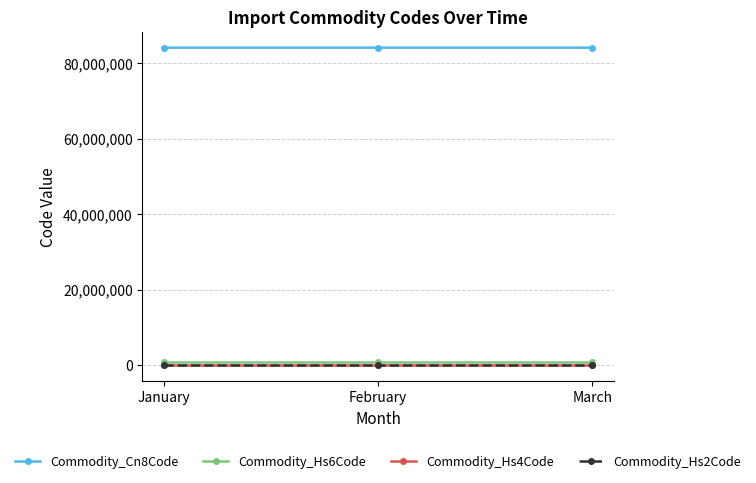

At how many categories does at least one series exceed 62699038?

3